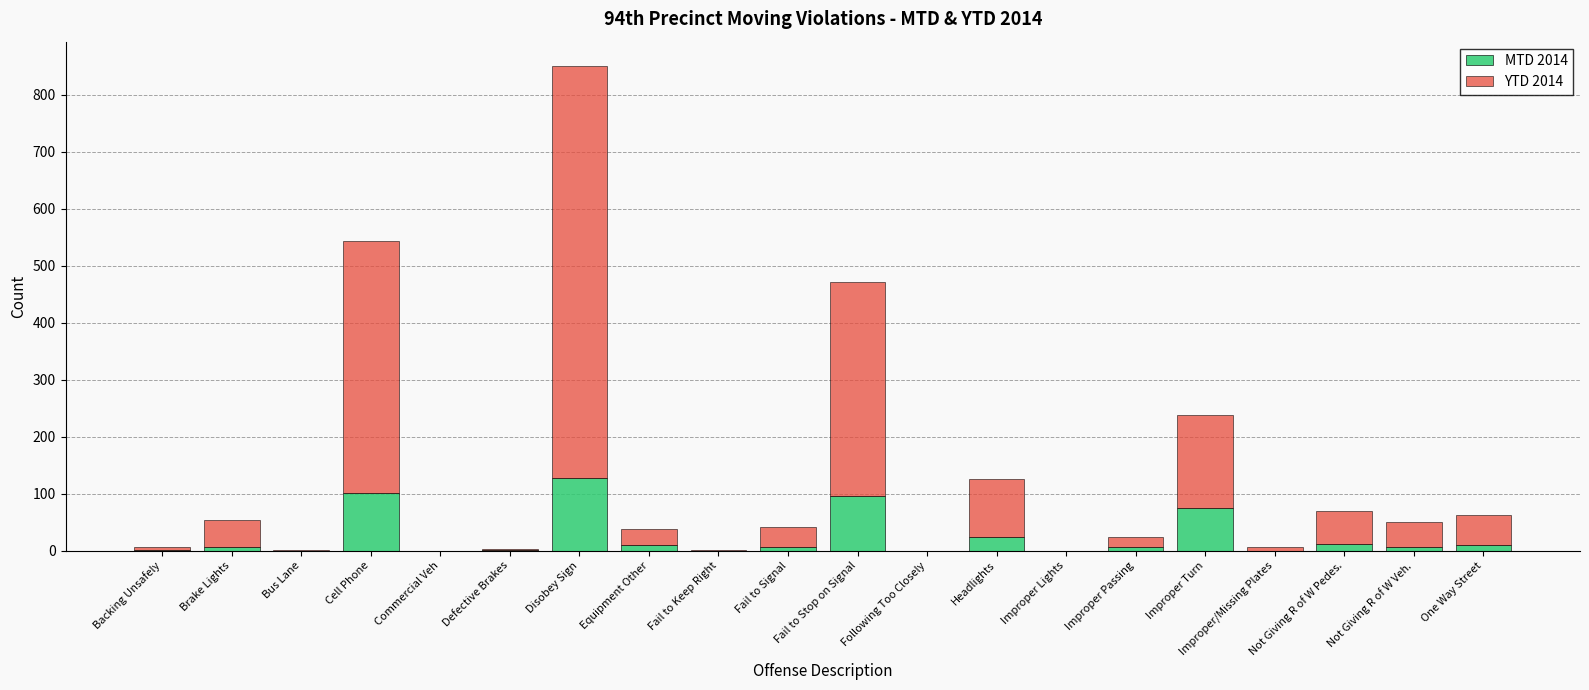

Count the number of data series in this chart.

2